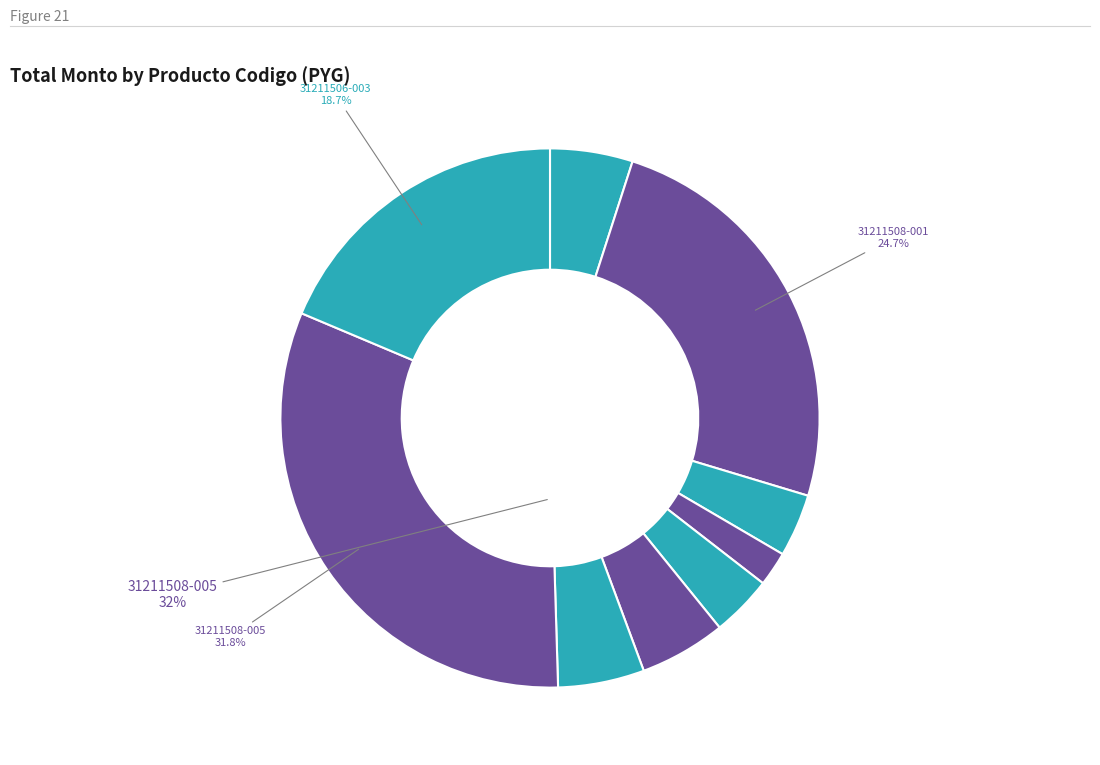

How many segments does this pie chart have?

9